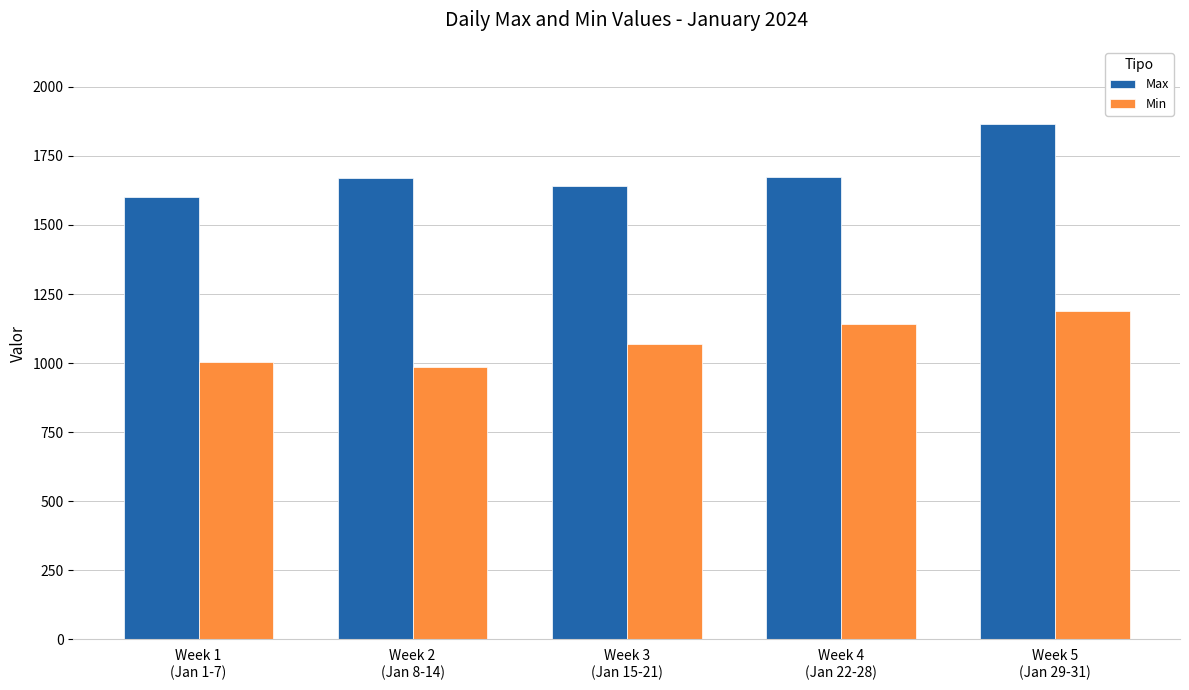

What is the value of the Min bar at the 3rd from the left?

1070